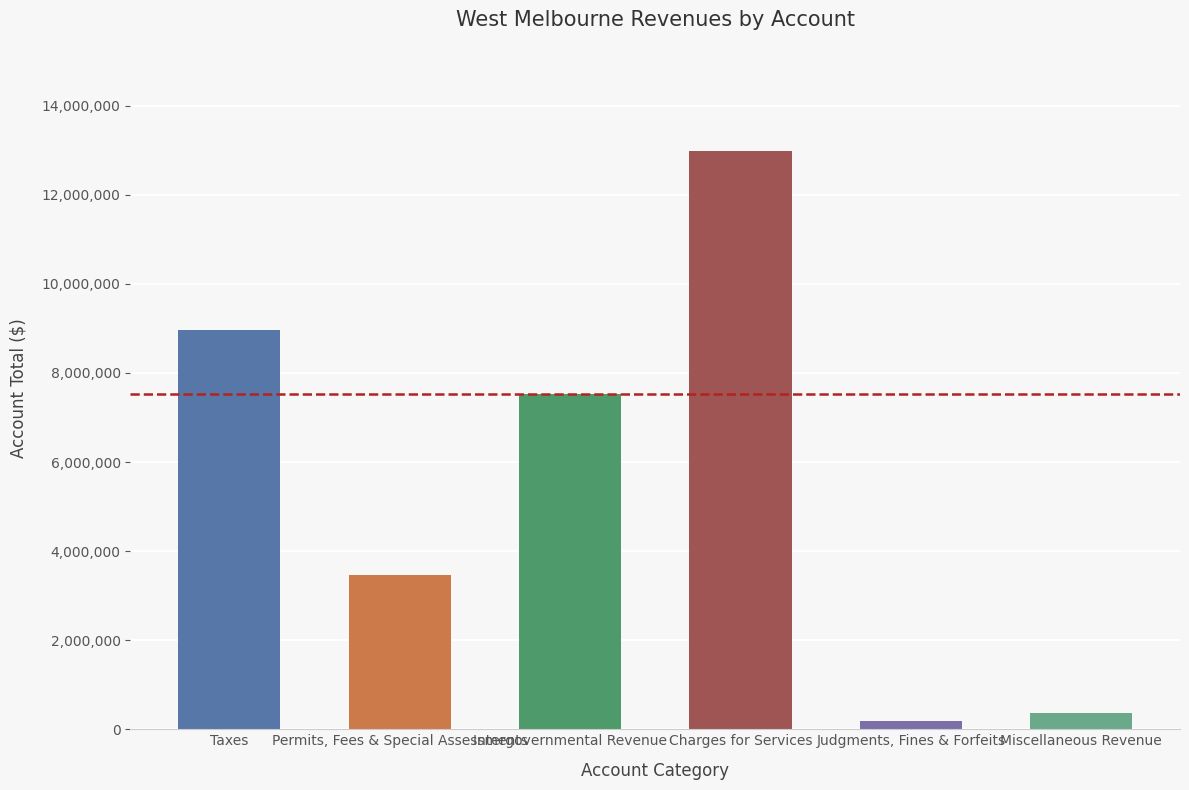

Count the number of categories in the chart.

6